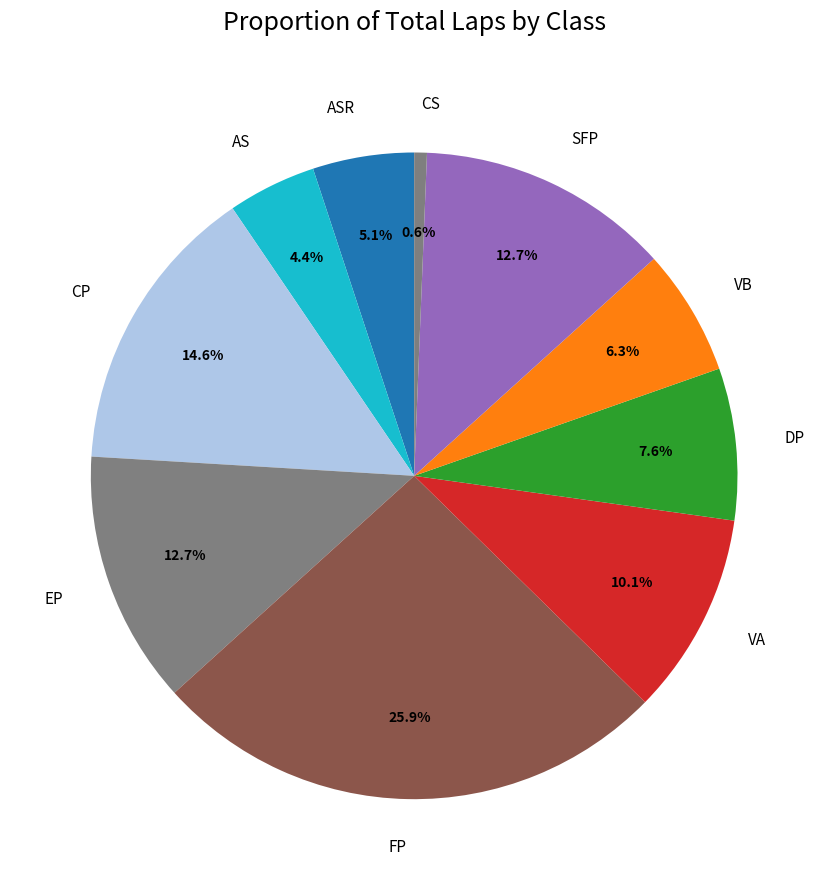

Between VA and CS, which is larger?

VA